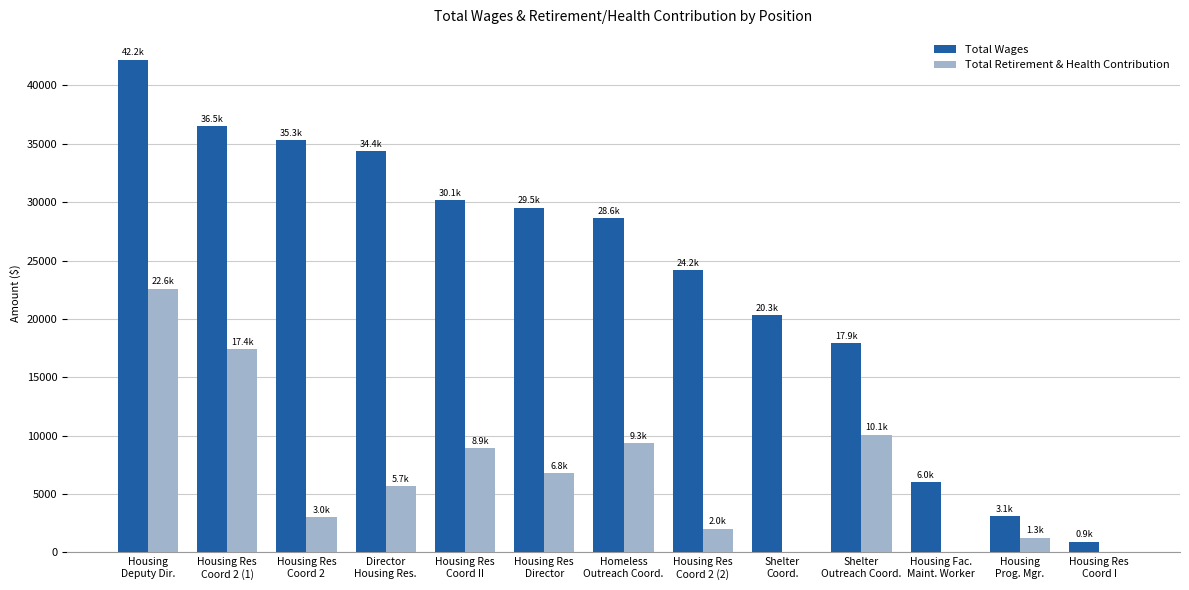

At which label does Total Wages first exceed 28627?

Housing
Deputy Dir.